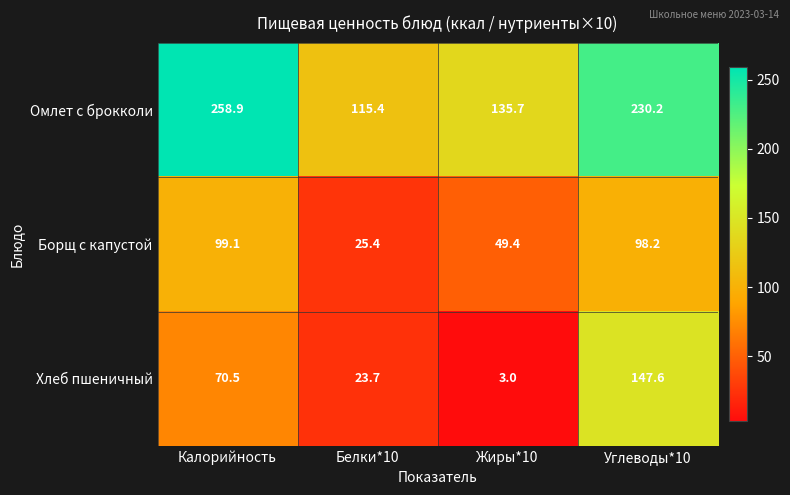

What is the sum of all Борщ с капустой values?

272.1